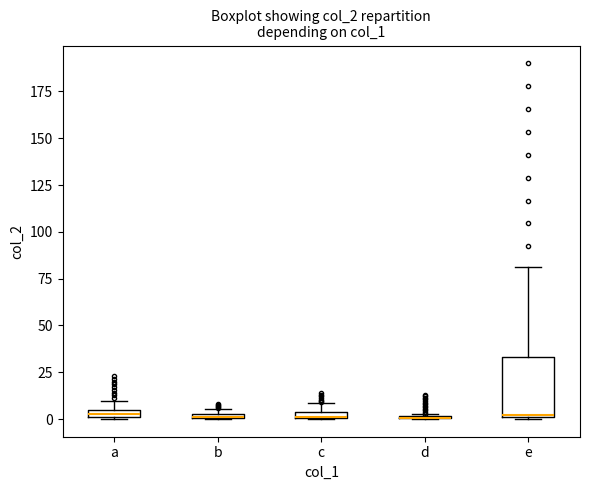

Where is the lower edge of the box for a on the y-axis? The values are not printed on the chart, so give them approximately, as read against the axis.

0